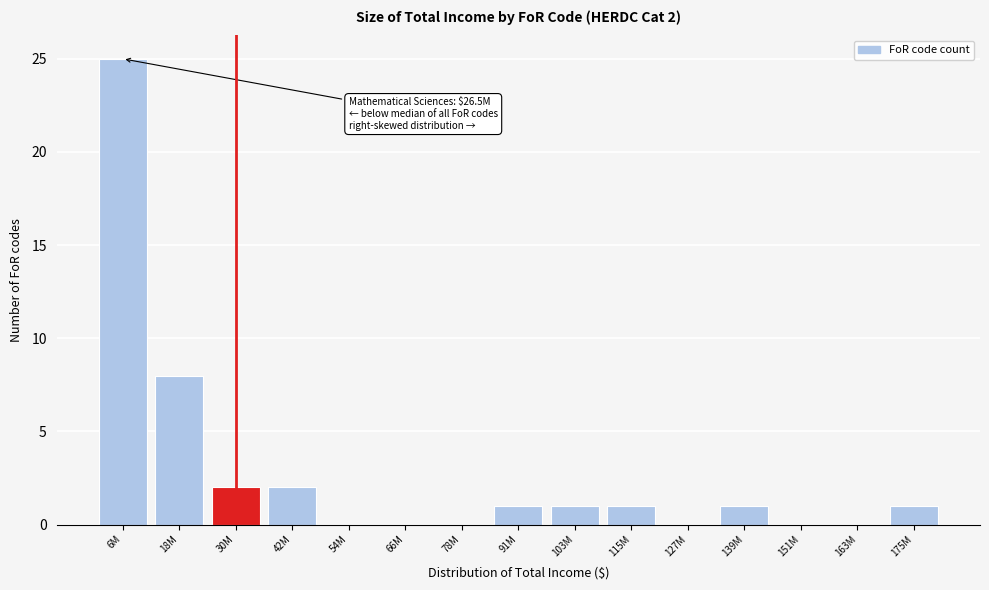

Reading left to right, what are all the values shown in this chart?

6M=25	18M=8	30M=2	42M=2	54M=0	66M=0	78M=0	91M=1	103M=1	115M=1	127M=0	139M=1	151M=0	163M=0	175M=1